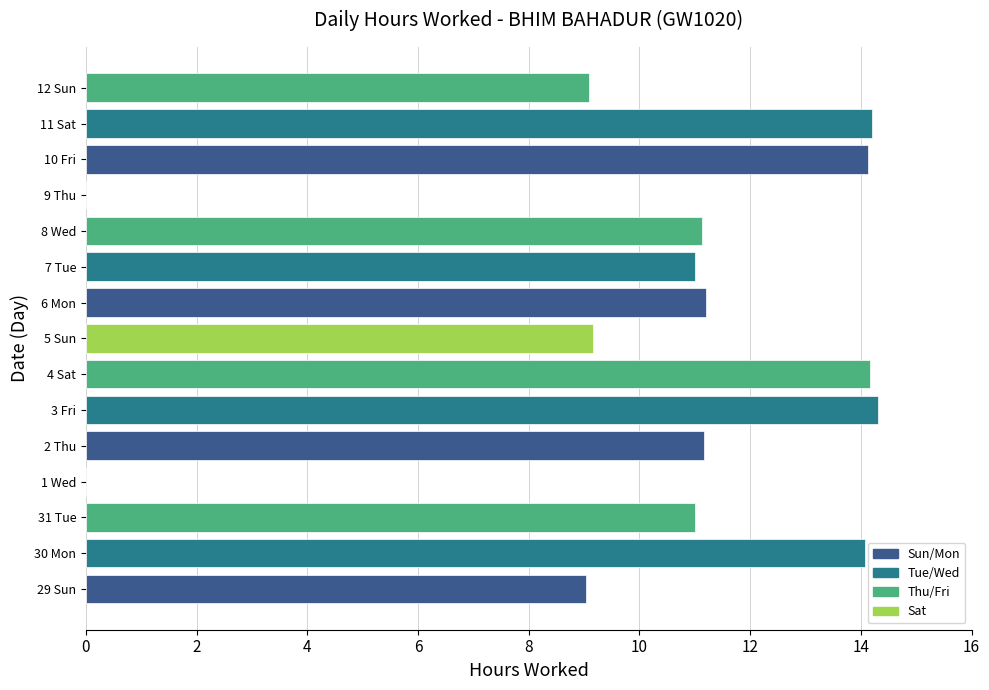

What is the maximum value shown in the chart?

14.3